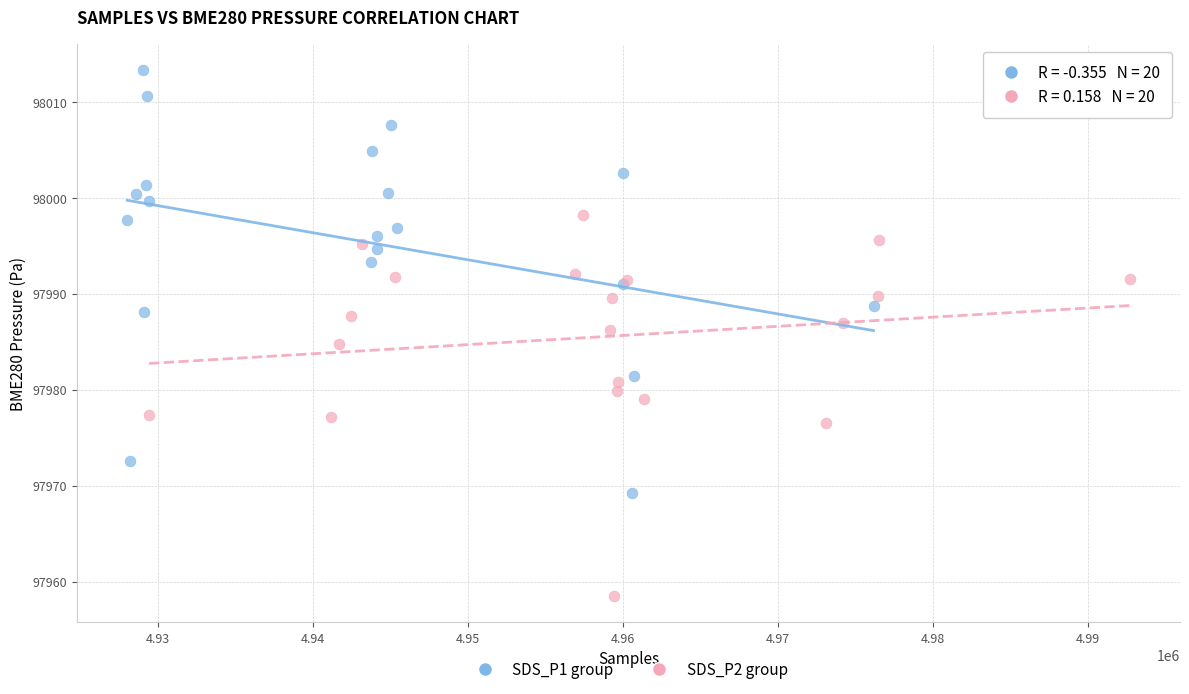

Which series contains the highest Y value?

SDS_P1 group